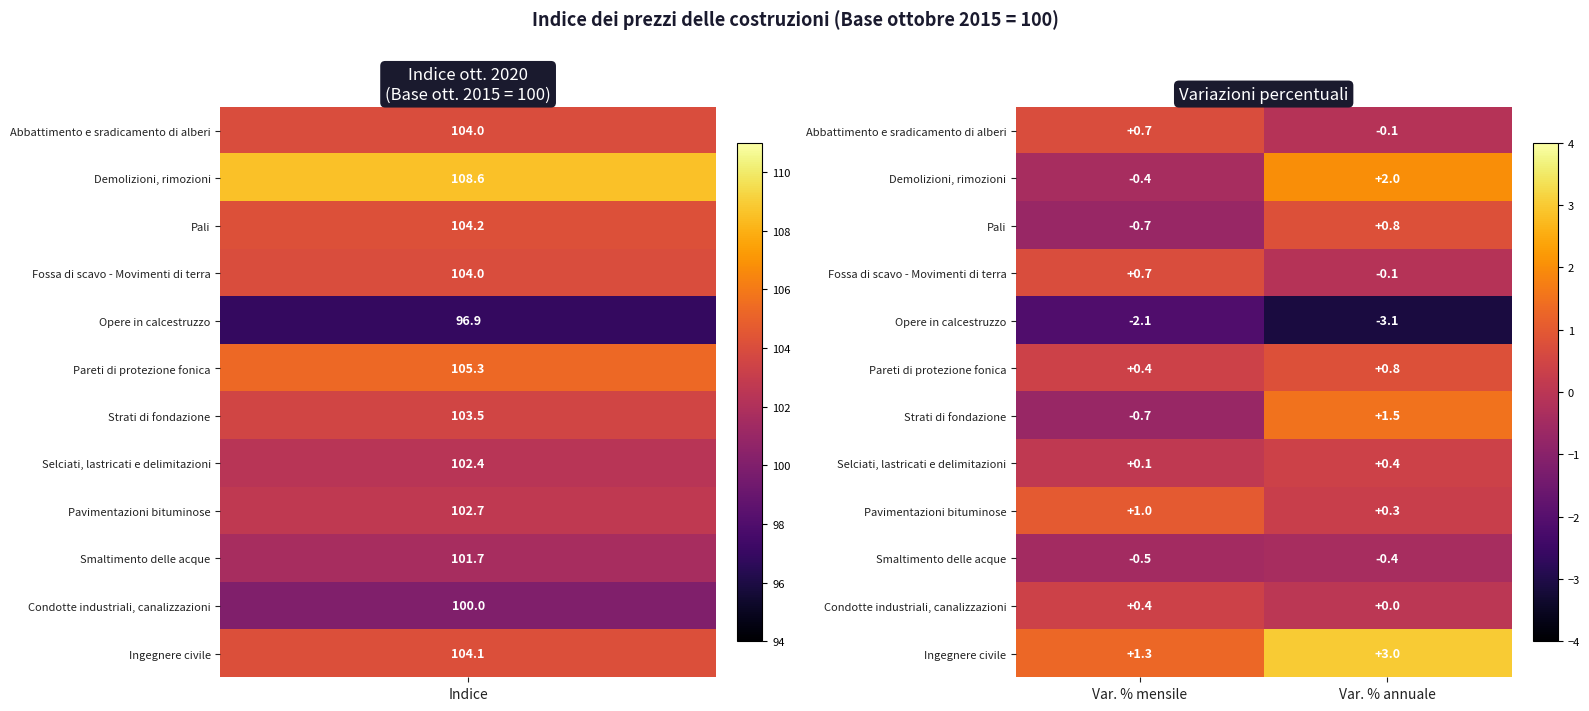

Which category has the highest value across all series?

Var. % annuale